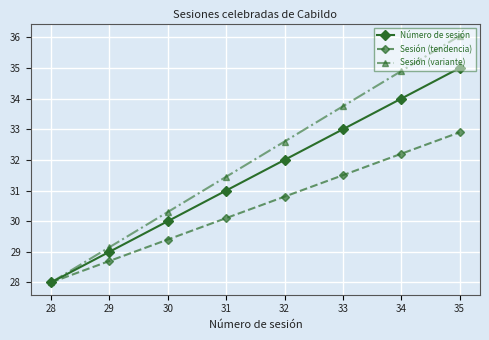

What is the value of the Sesión (tendencia) point at the 5th from the left?

30.8